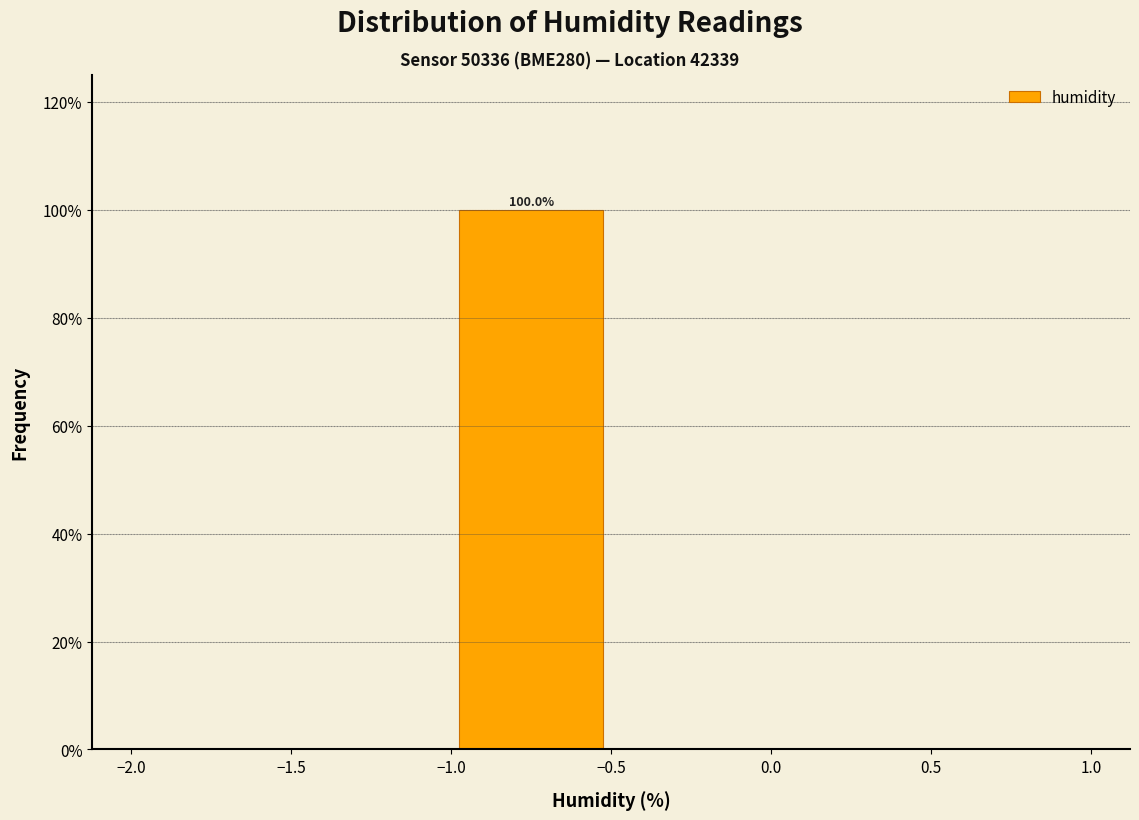

Over which range of the x-axis is the bar tallest?

-1.0 to -0.5